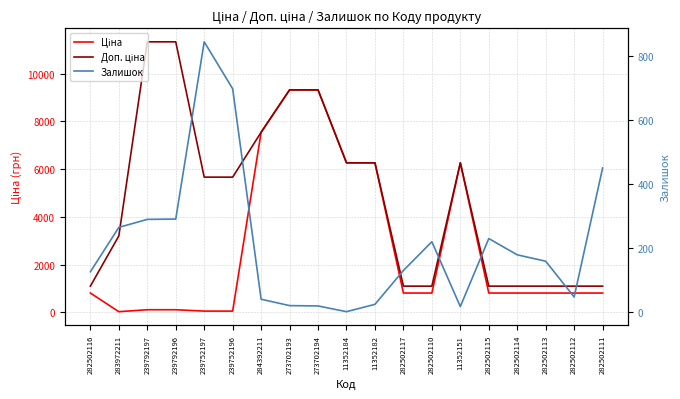

At how many categories does at least one series exceed 2354?

11